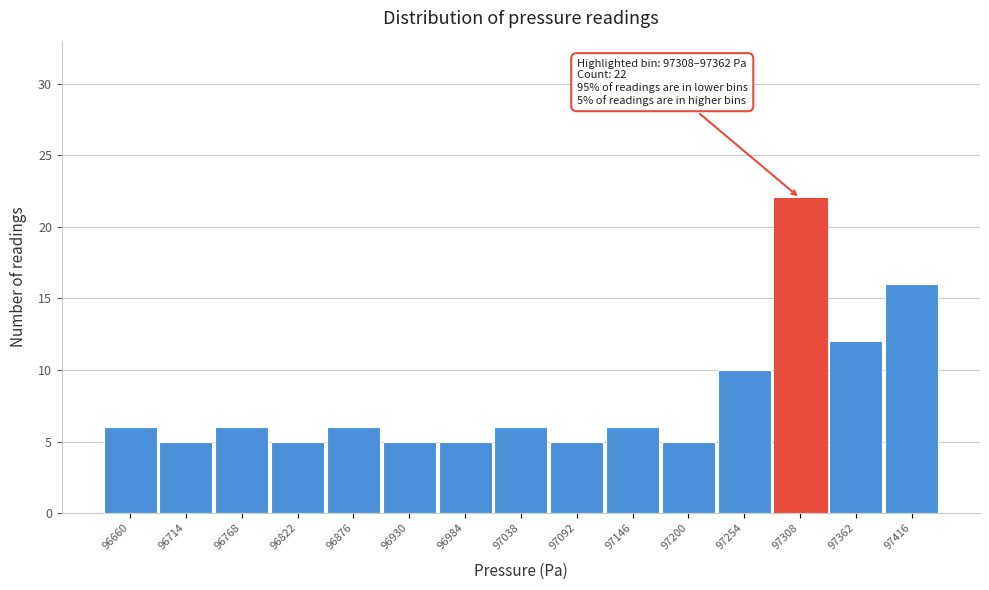

Reading right to left, extract all data points from this chart.

97416=16	97362=12	97308=22	97254=10	97200=5	97146=6	97092=5	97038=6	96984=5	96930=5	96876=6	96822=5	96768=6	96714=5	96660=6